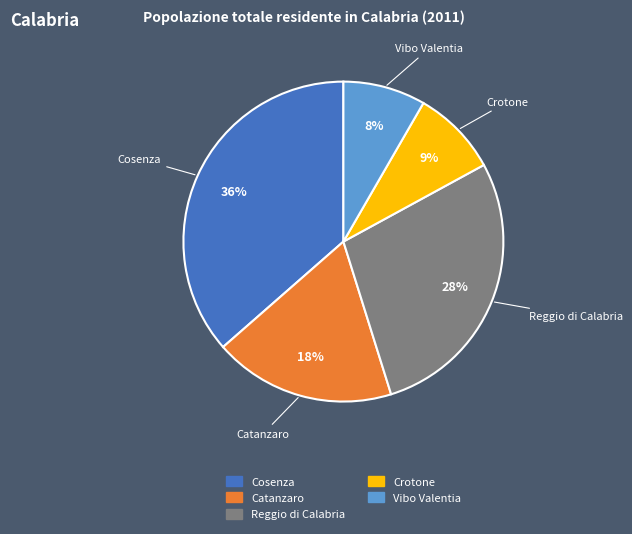

Is Vibo Valentia the majority of the pie?

No